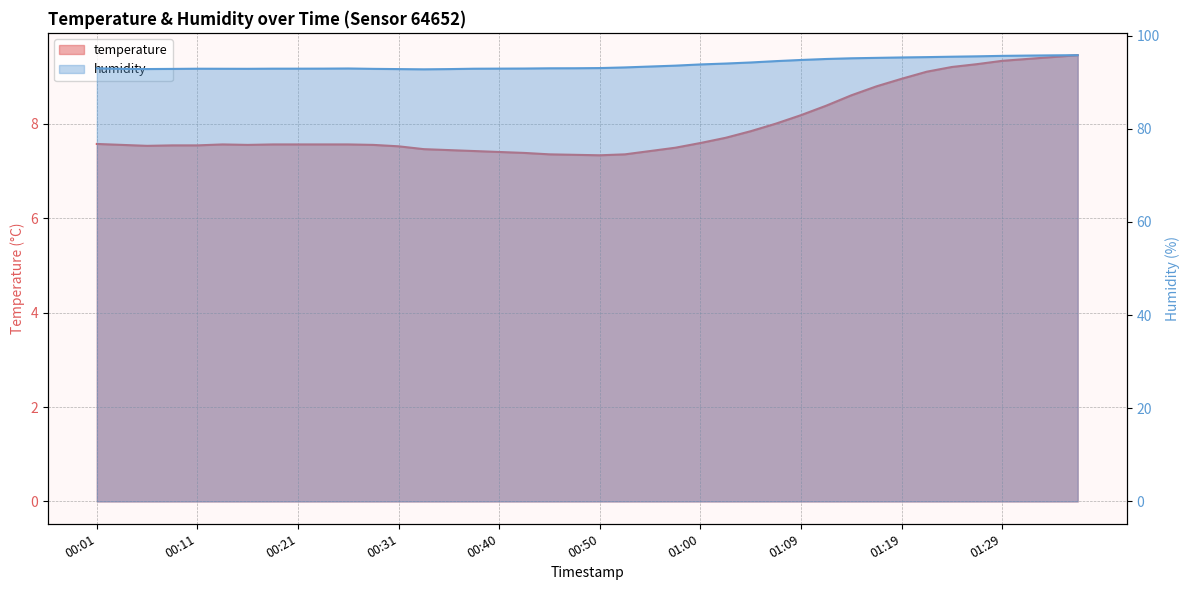

What is the difference between the humidity values at 00:50 and 00:38?

0.1